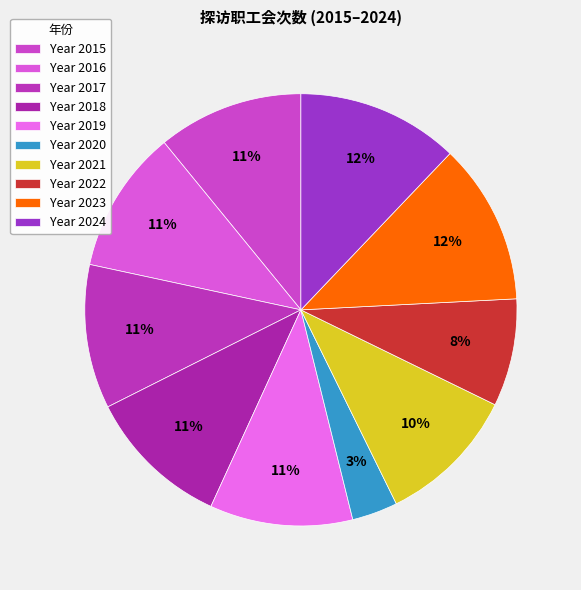

How many slices are in this pie chart?

10